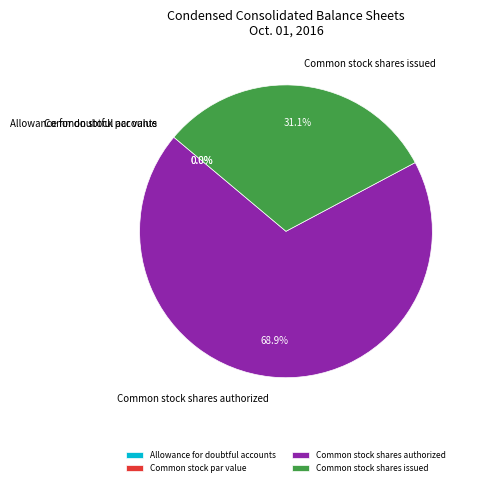

True or false: Common stock shares issued accounts for 37% of the total.

False